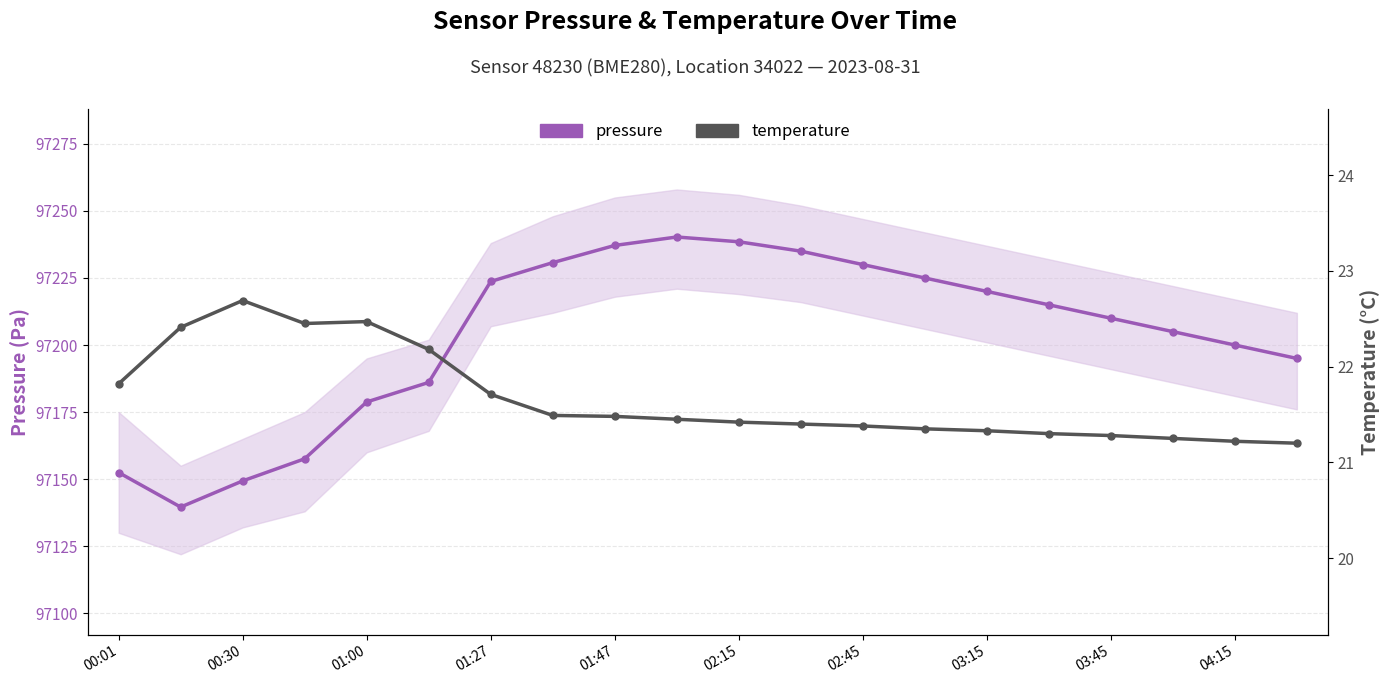

What position from the left is 11?

12